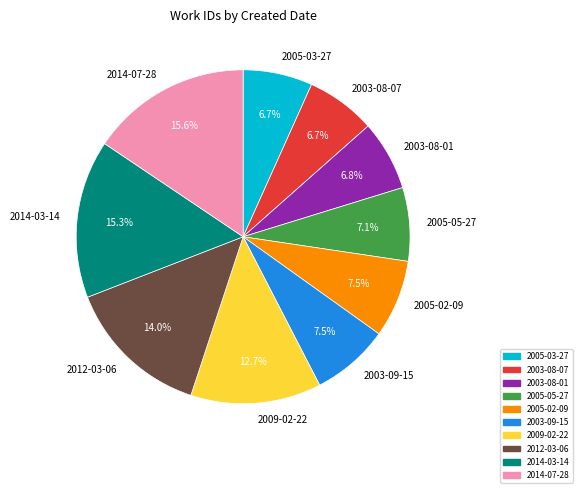

How much of the chart is everything except 2005-03-27?

93.3%